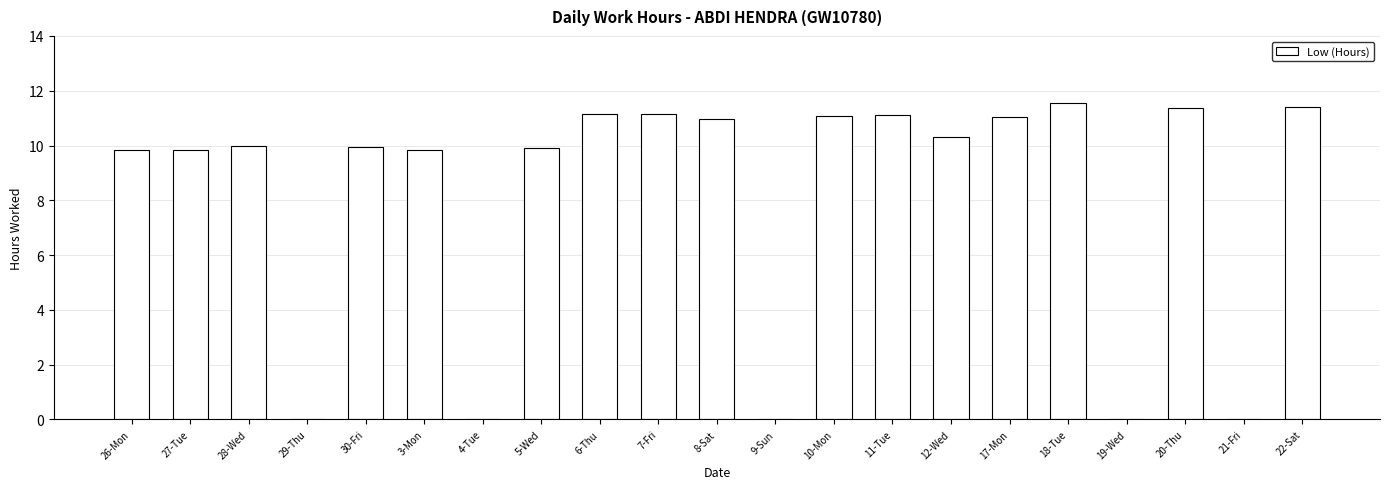

The chart shows a value of 6.9 at 3-Mon. True or false?

False